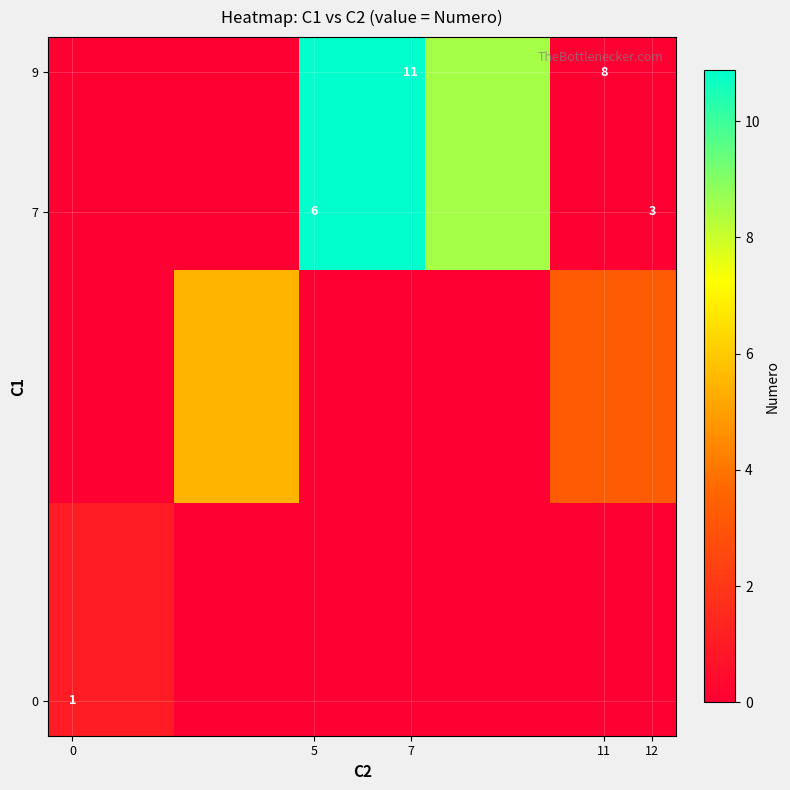

At how many categories does at least one series exceed 2?

4